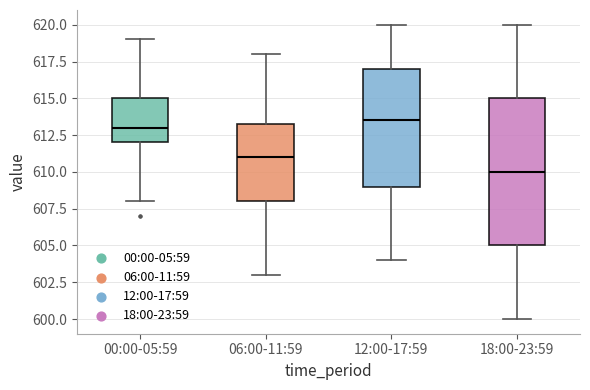

Which box is the tallest, from its lower edge to its upper edge?

18:00-23:59